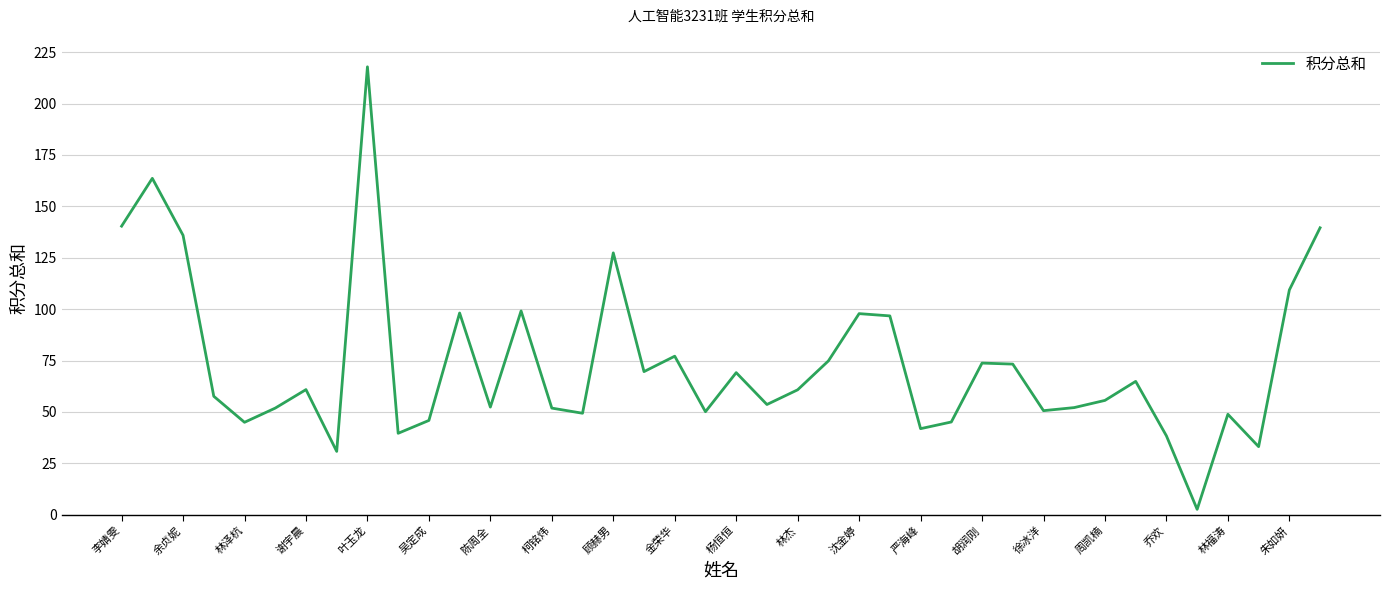

What is the difference between the maximum and minimum values?

215.2